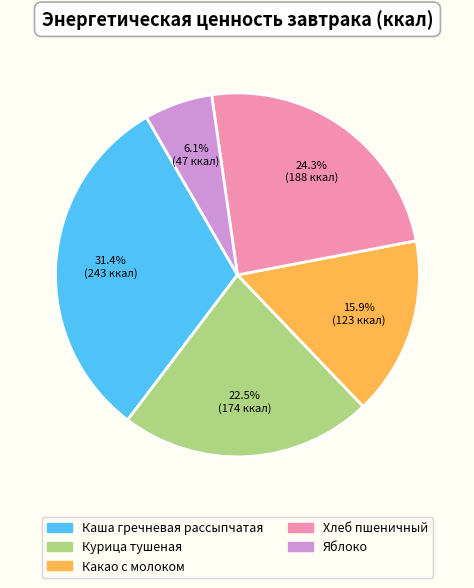

What percentage is the Какао с молоком slice, to the nearest percent?

16%